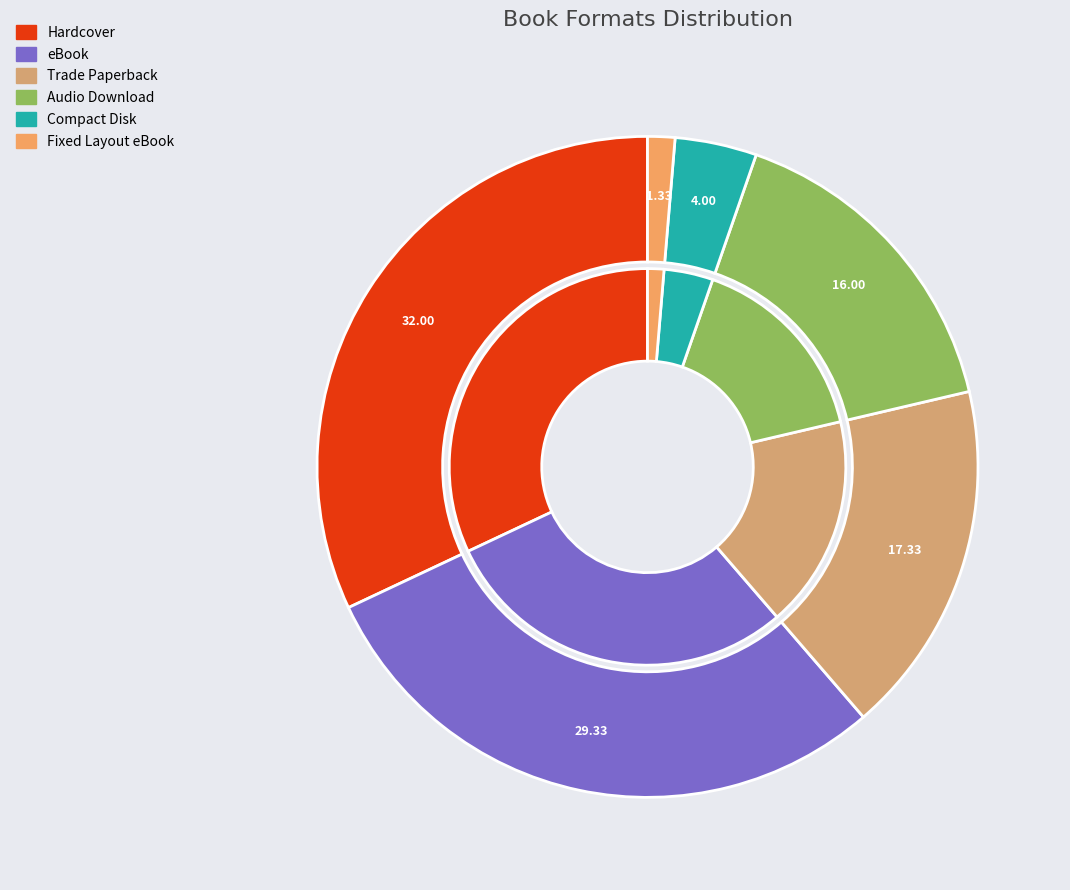

How many slices are in this pie chart?

6